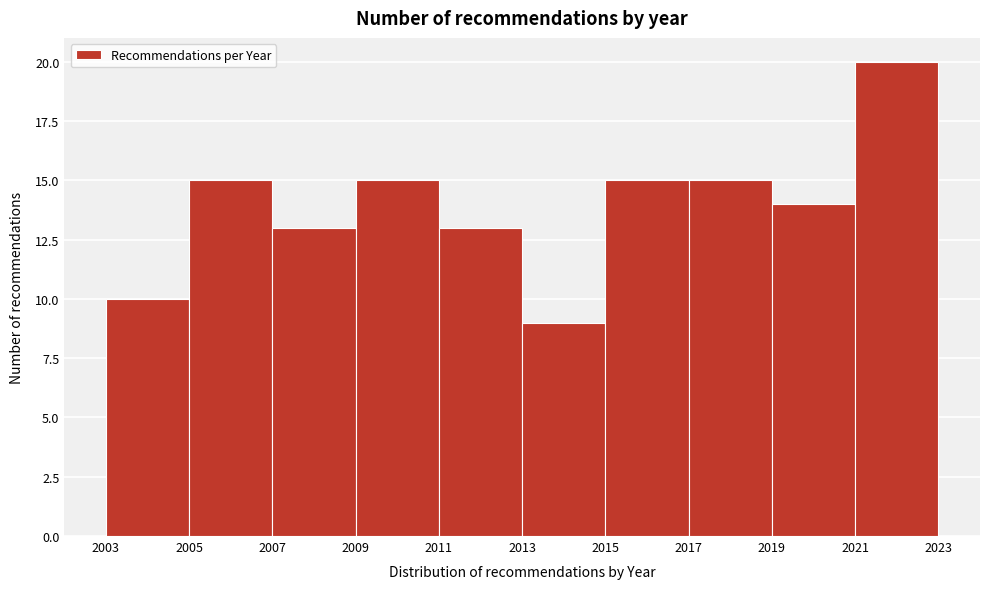

Over which range of the x-axis is the bar tallest?

2021 to 2023